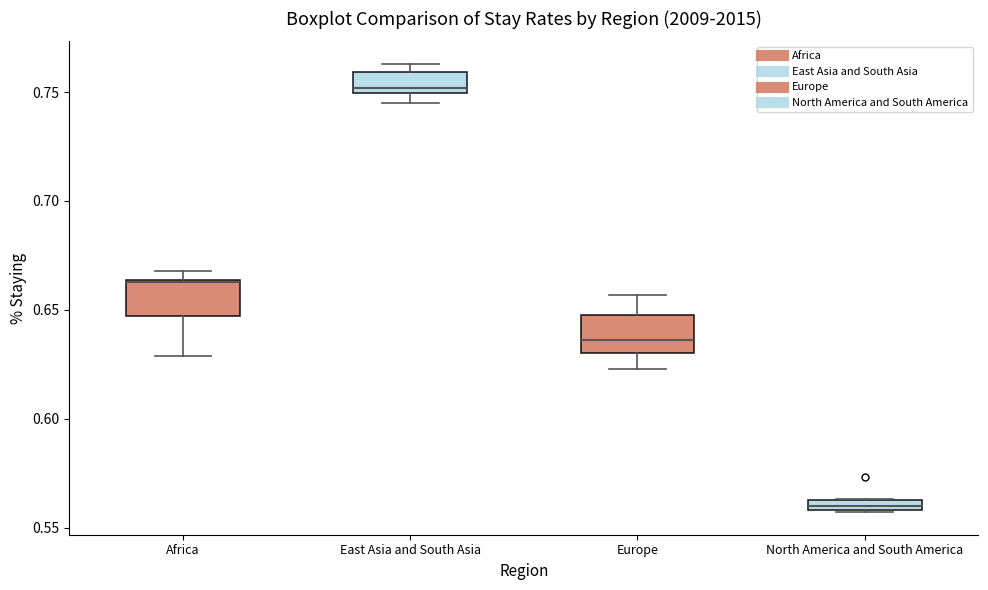

Where is the upper edge of the box for North America and South America on the y-axis? The values are not printed on the chart, so give them approximately, as read against the axis.

0.565